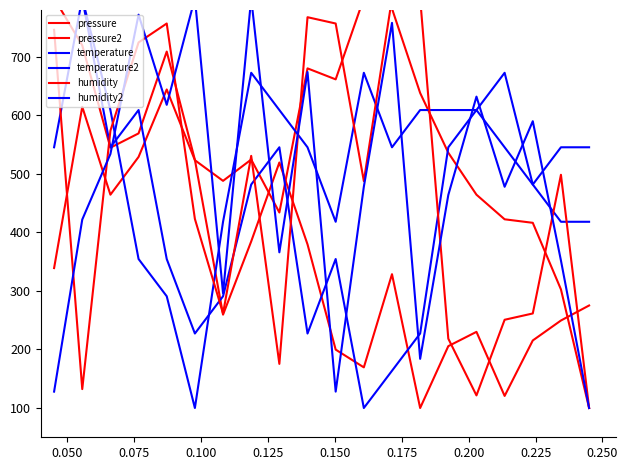

The pressure series shows 524.1 at 0.150. True or false?

True